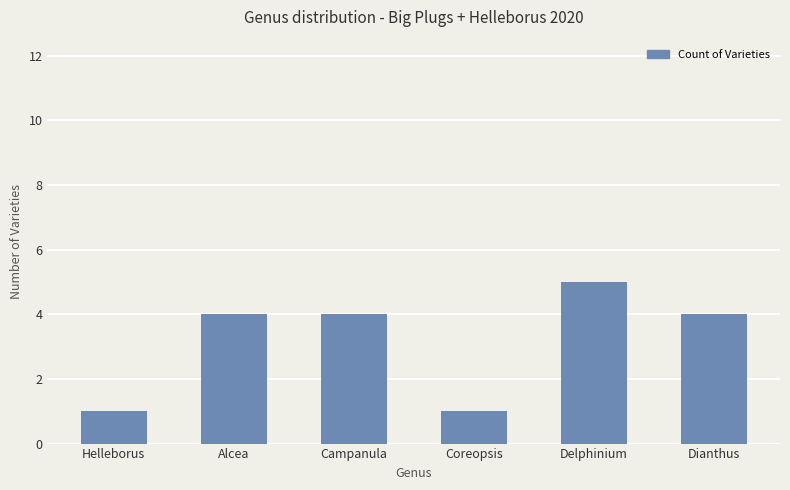

What is the sum of all values?

19